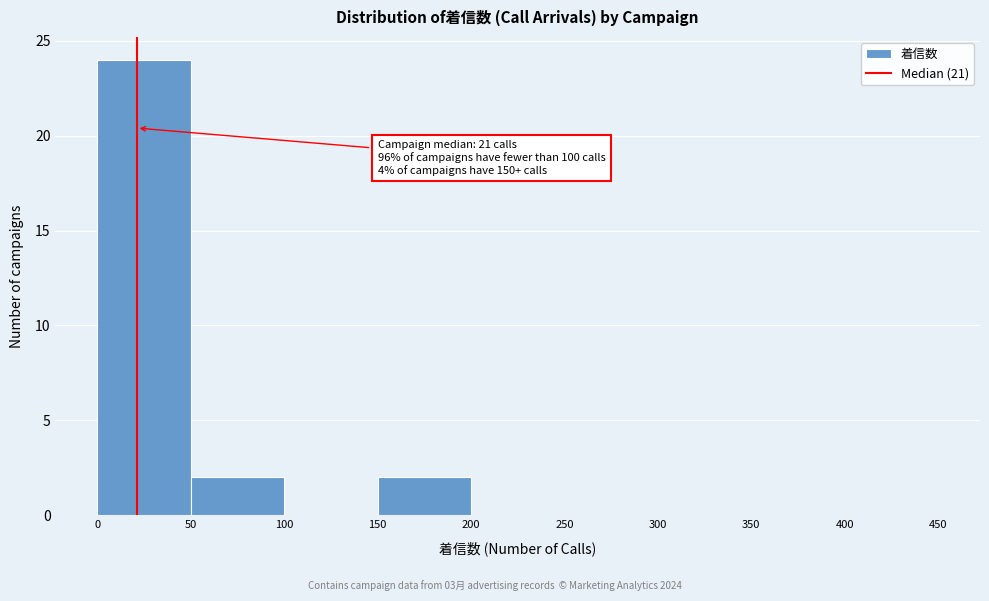

Over which range of the x-axis is the bar tallest?

0 to 50